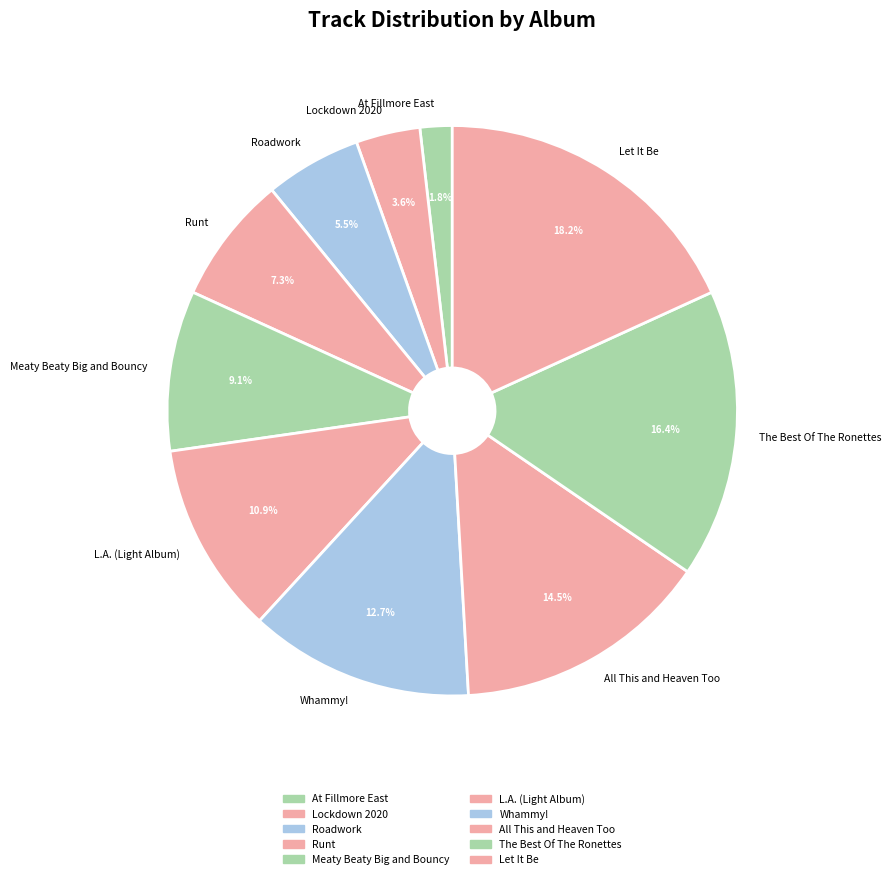

Rank the categories by value from lowest to highest.

At Fillmore East, Lockdown 2020, Roadwork, Runt, Meaty Beaty Big and Bouncy, L.A. (Light Album), Whammy!, All This and Heaven Too, The Best Of The Ronettes, Let It Be